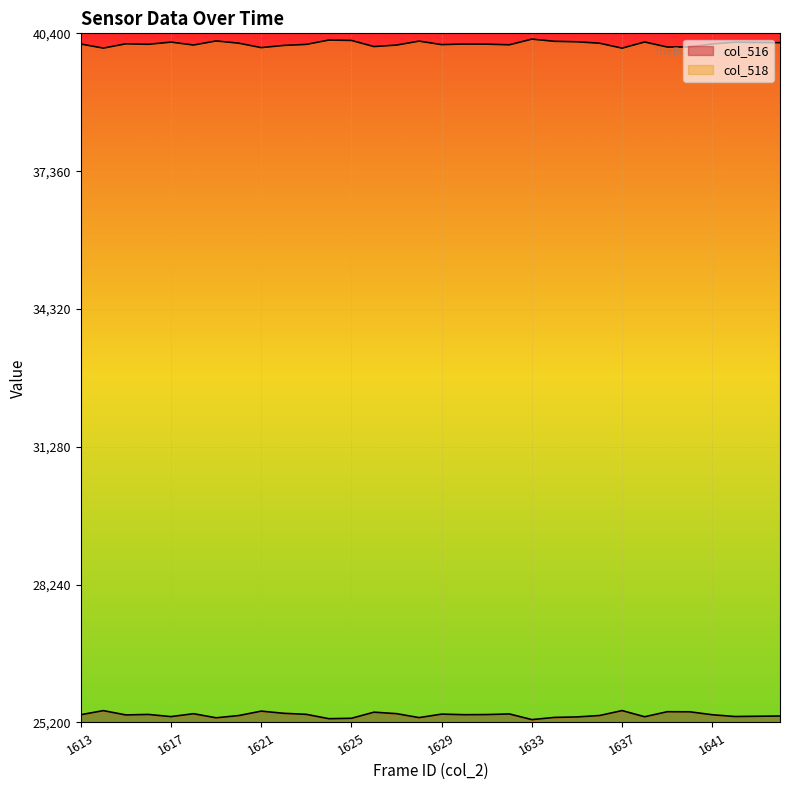

What is the difference between the second highest and minimum values in the col_516 series?

198